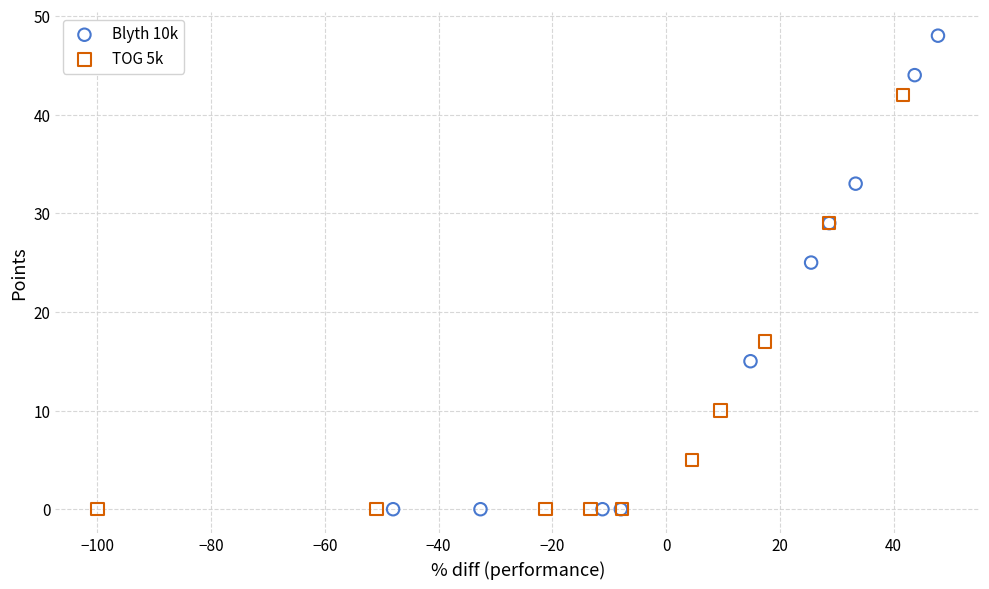

Which series has the largest Y range (max minus min)?

Blyth 10k